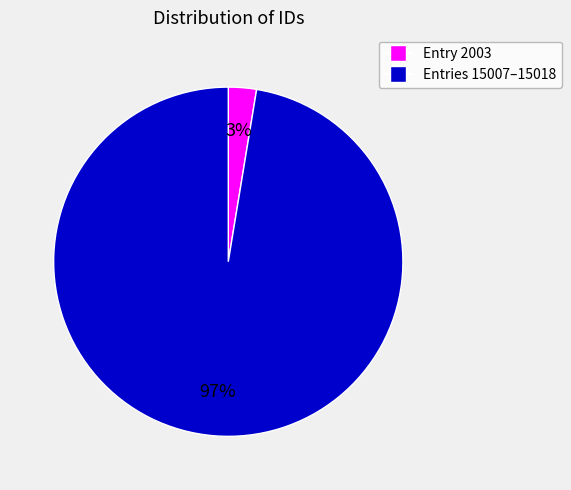

To the nearest percent, what is the average slice percentage?

50%